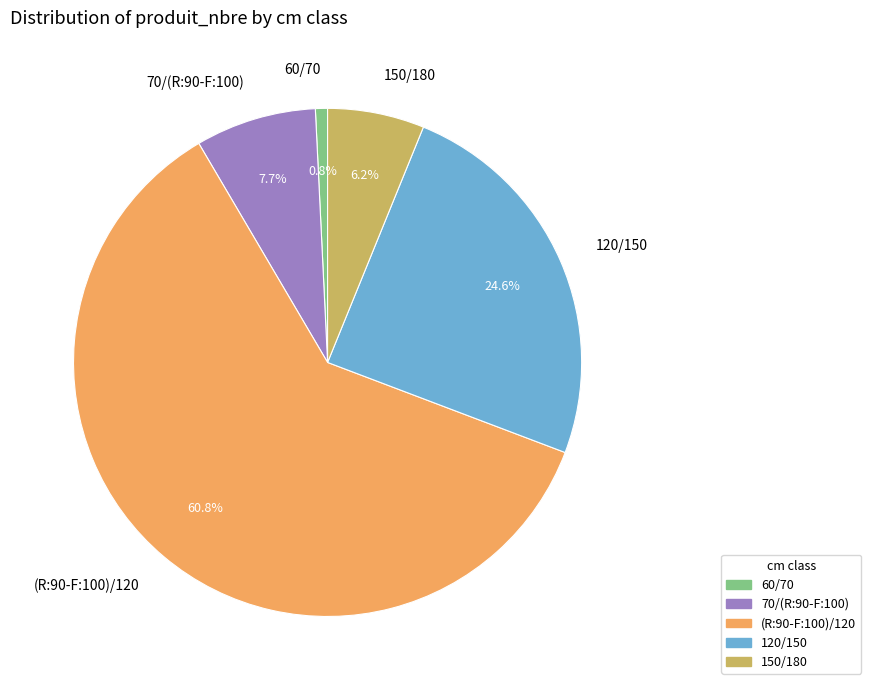

To the nearest percent, what is the combined percentage of 60/70 and 150/180?

7%